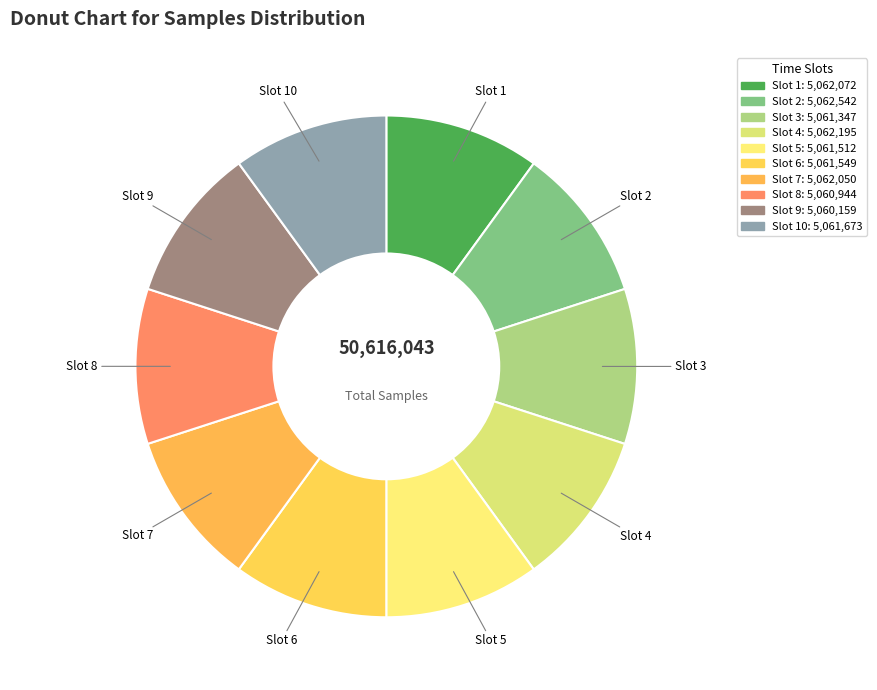

How many slices are in this pie chart?

10